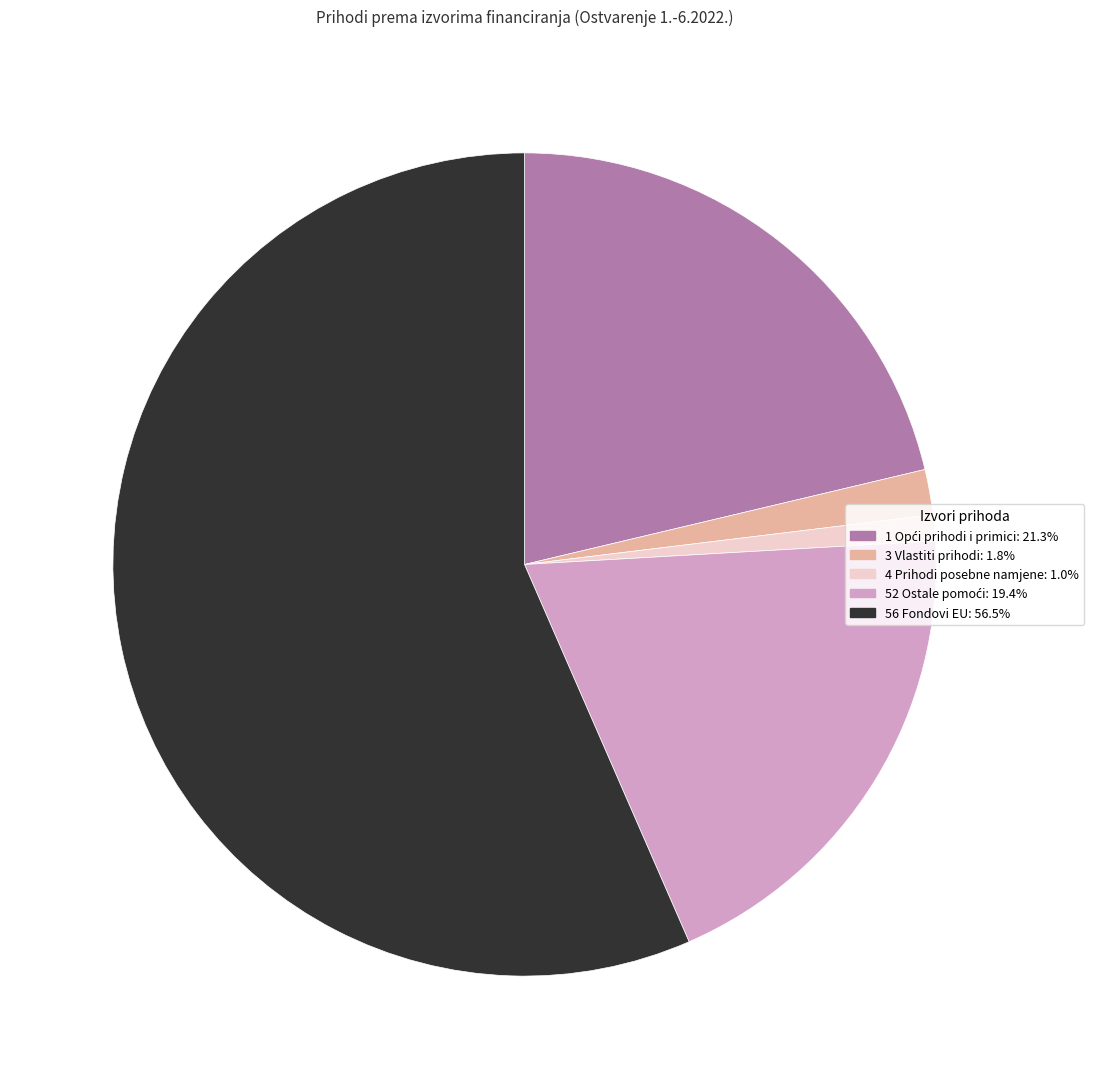

Which has a higher value, 4 Prihodi posebne namjene or 56 Fondovi EU?

56 Fondovi EU